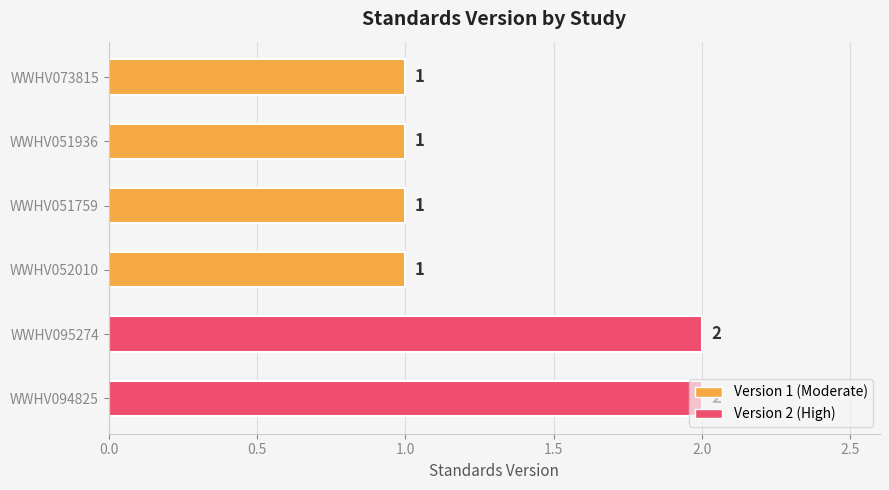

What is the ratio of the value at WWHV094825 to the value at WWHV095274?

1.0